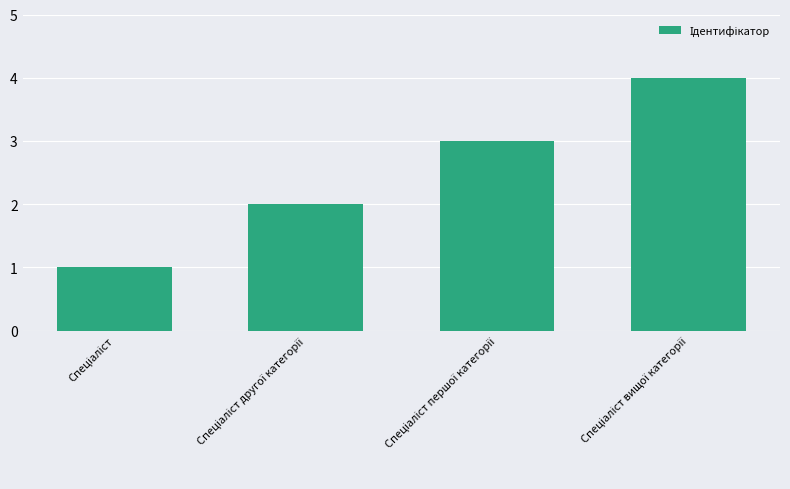

What is the sum of all values?

10